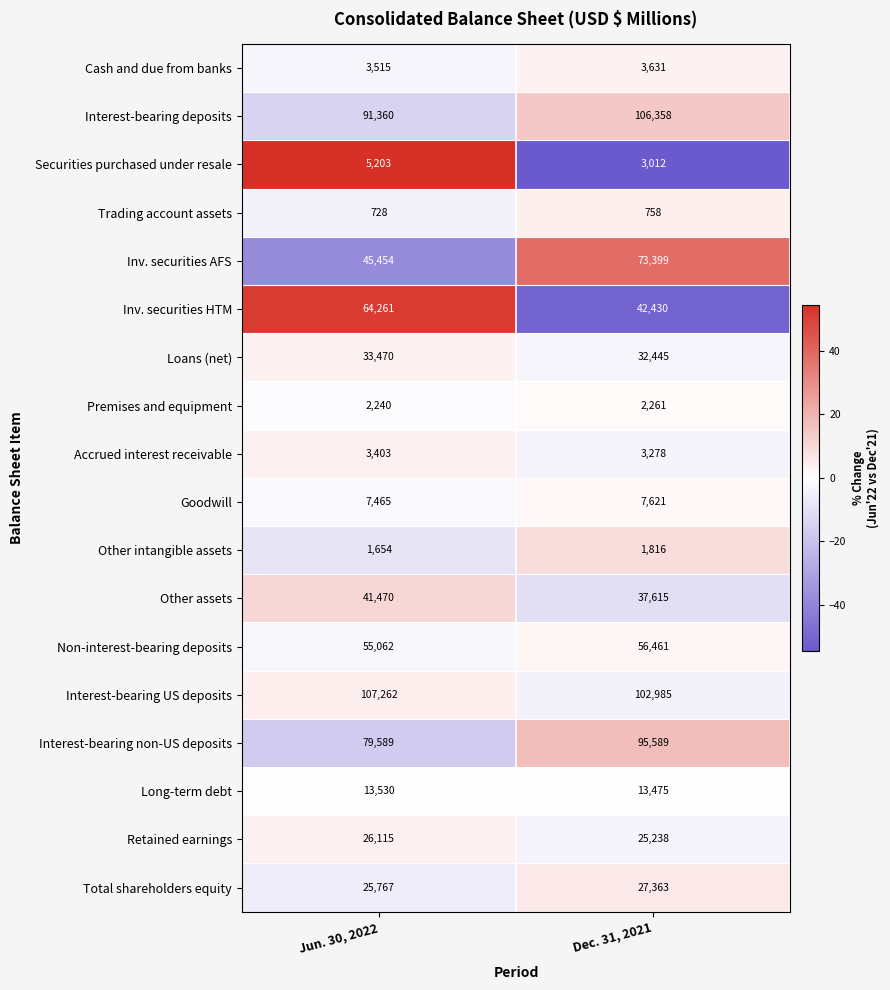

True or false: Accrued interest receivable has a value of 892 at Dec. 31, 2021.

False